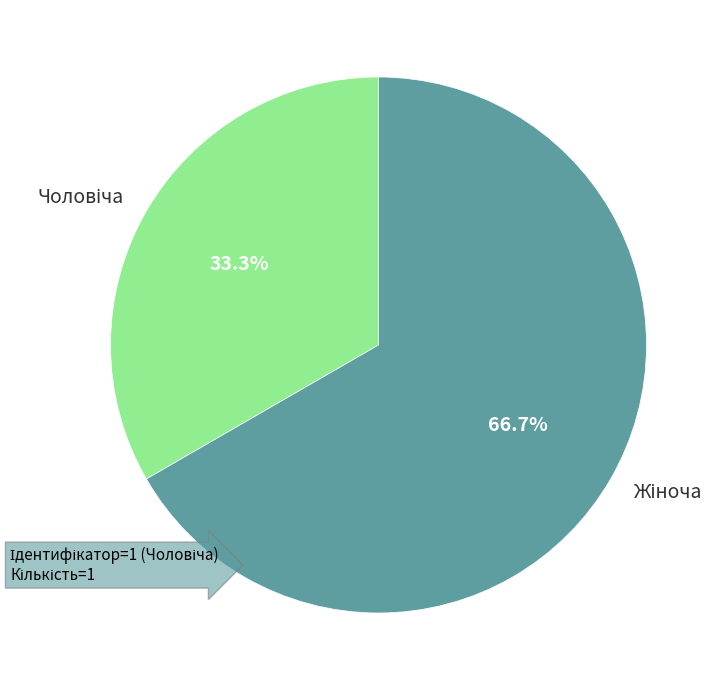

Does any single category account for the majority?

Yes